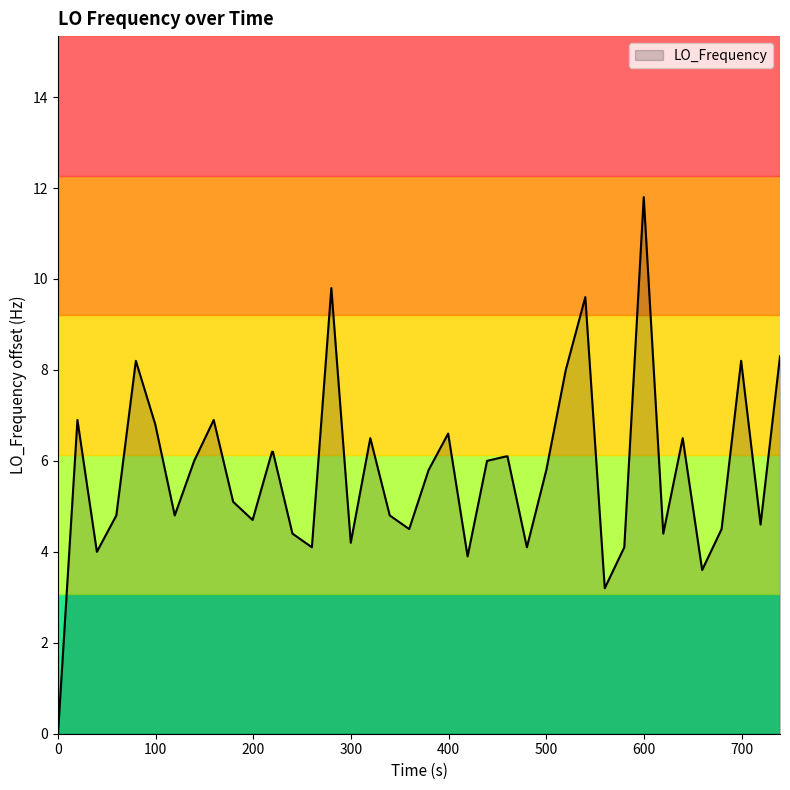

What is the maximum value shown in the chart?

11.8